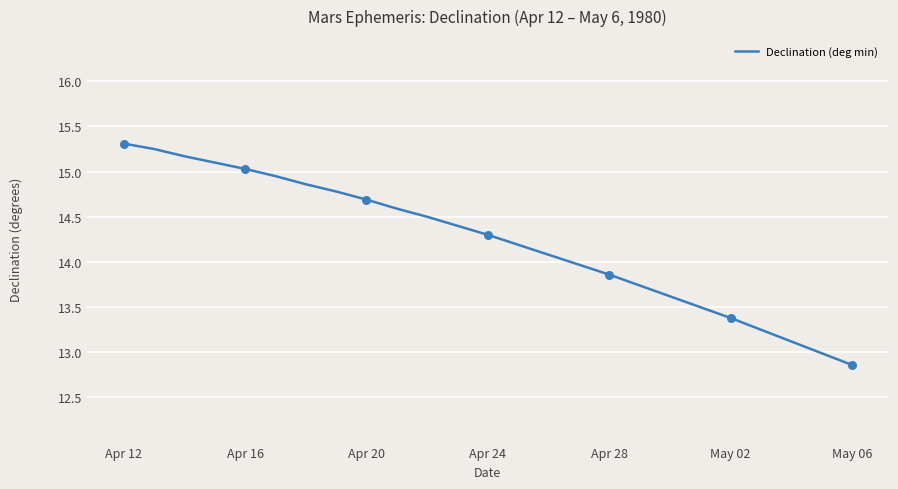

What is the minimum value shown in the chart?

12.9